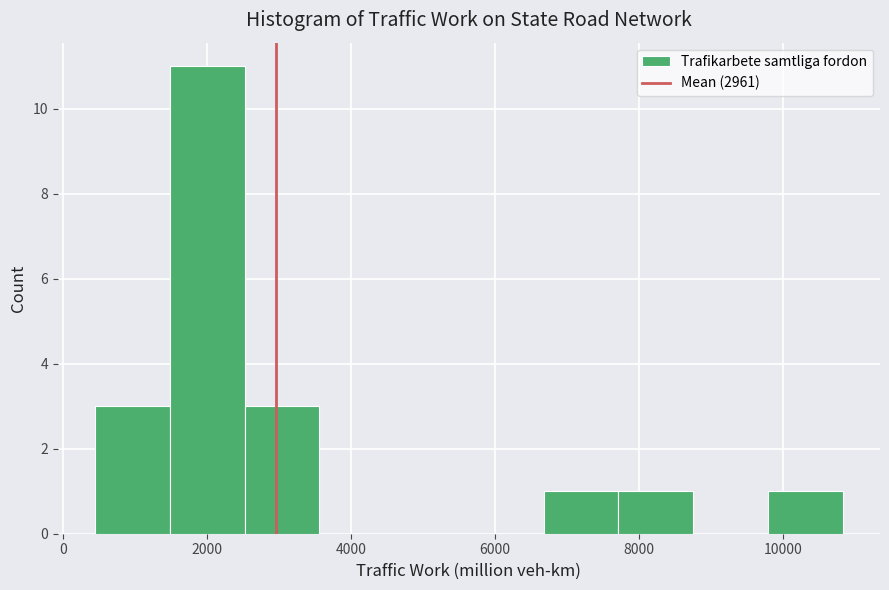

Which range on the x-axis has the tallest bar?

1400 to 2600